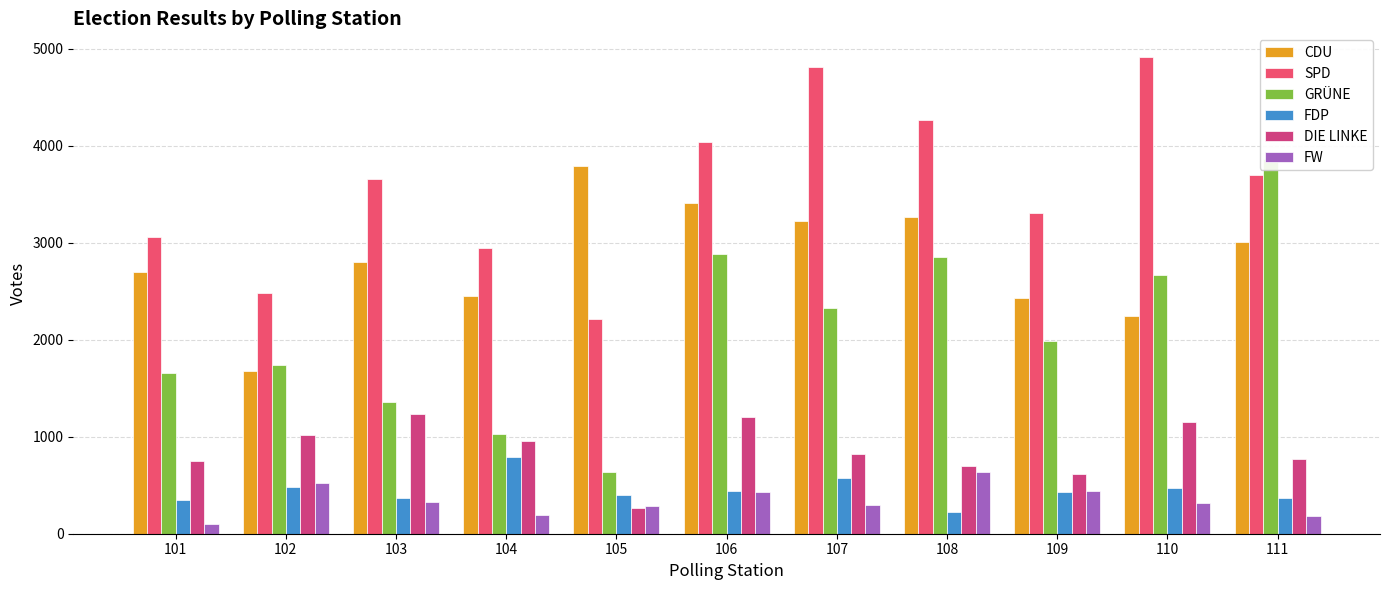

What is the highest value of the FDP series?

791